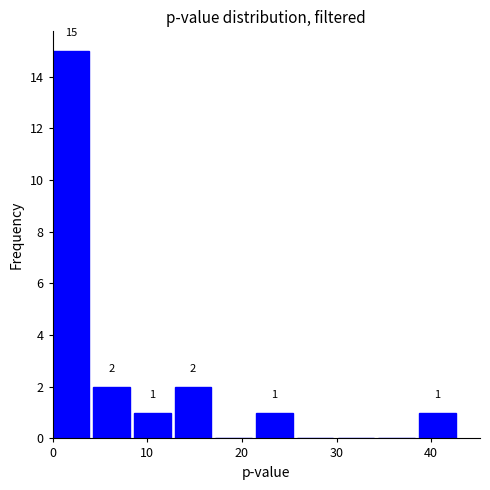

Over which range of the x-axis is the bar tallest?

0.0 to 4.3